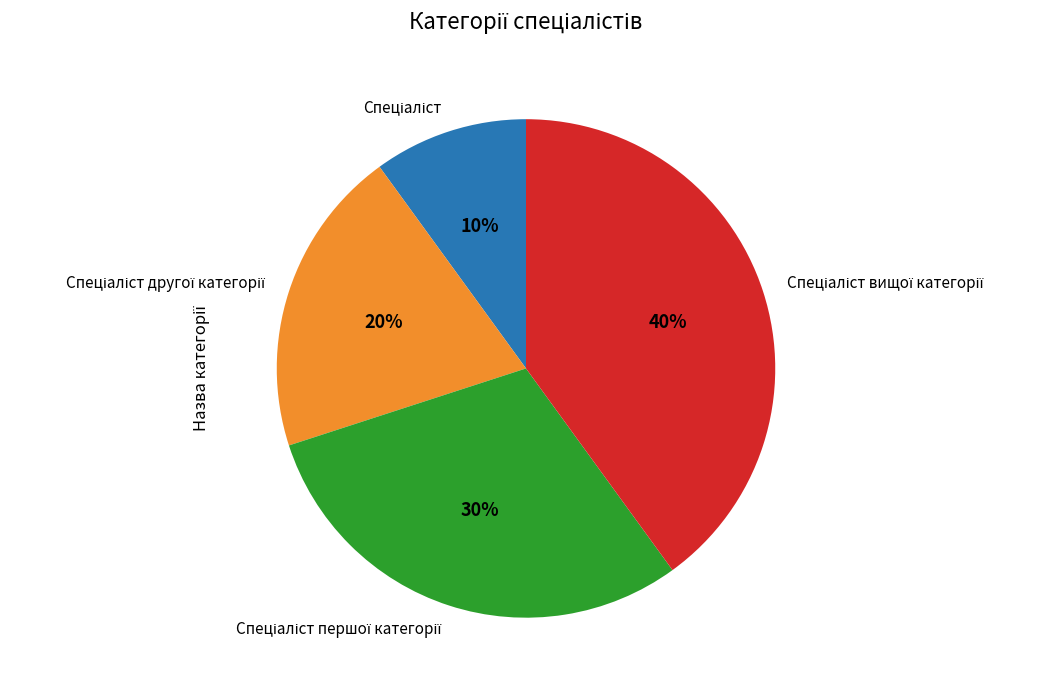

To the nearest percent, what is the average slice percentage?

25%